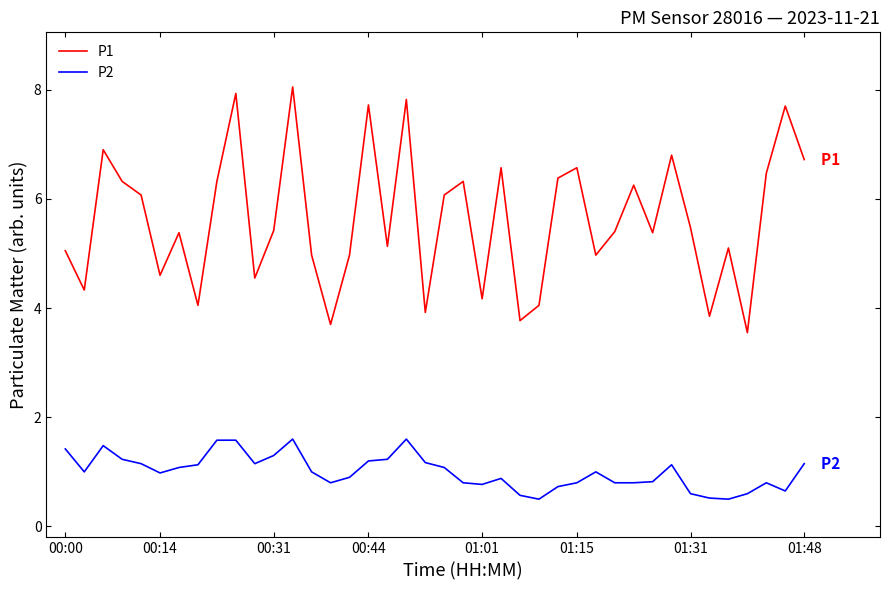

Which series has the largest total across all categories?

P1